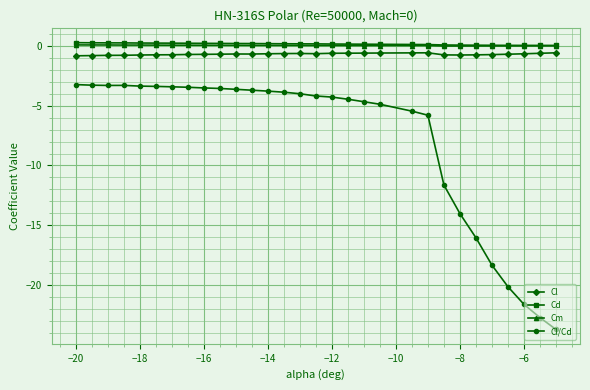

How many series are shown in this chart?

4